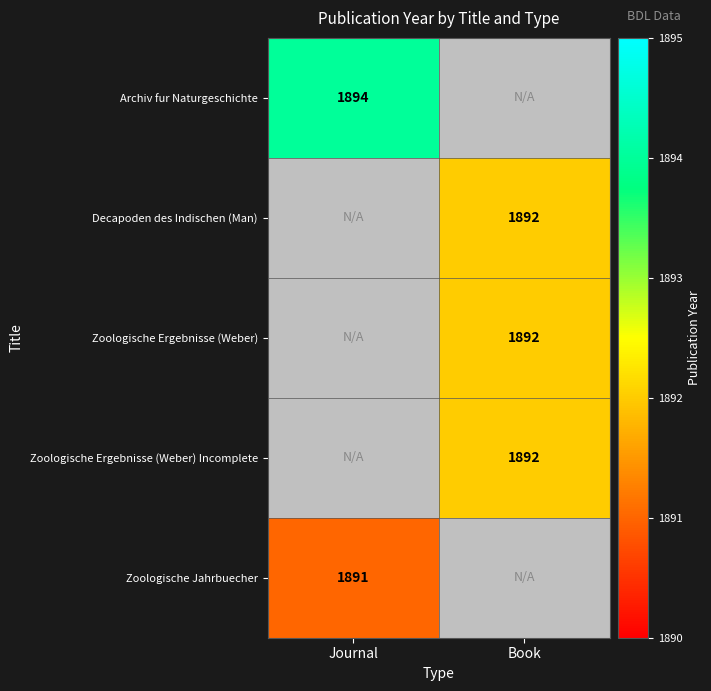

Is it true that Zoologische Ergebnisse (Weber) Incomplete equals 1892 at Book?

True